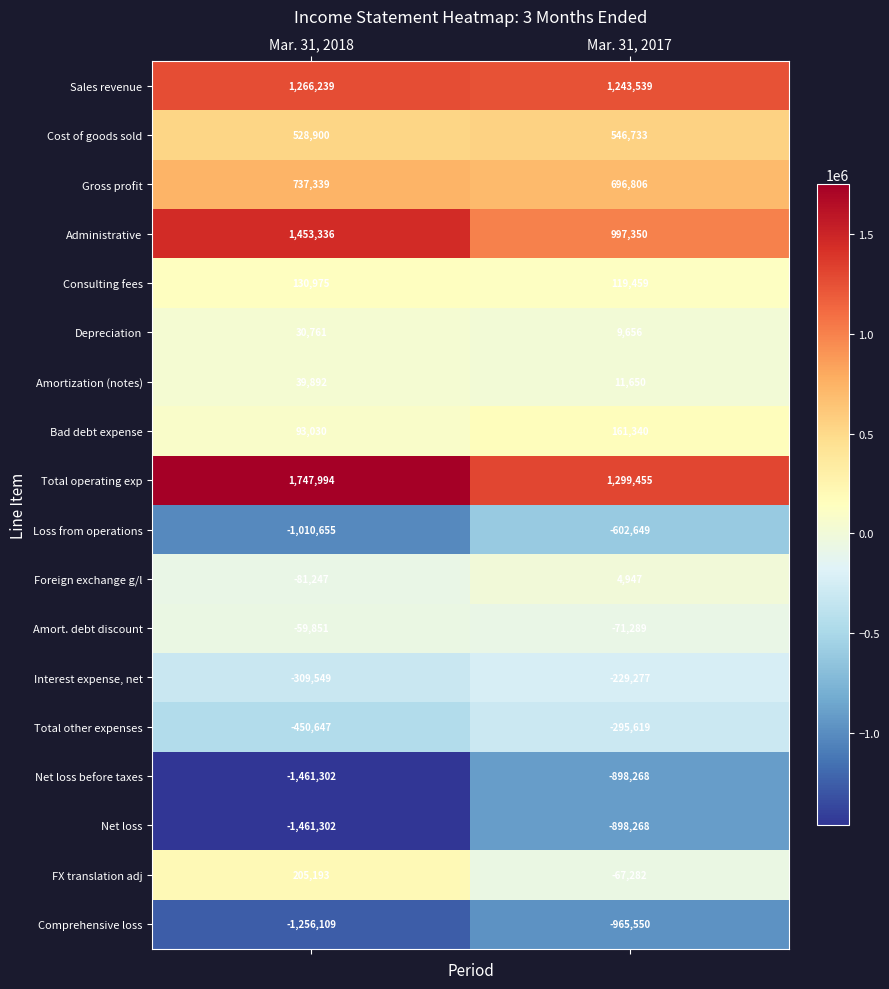

What is the minimum value shown in the chart?

-1461302